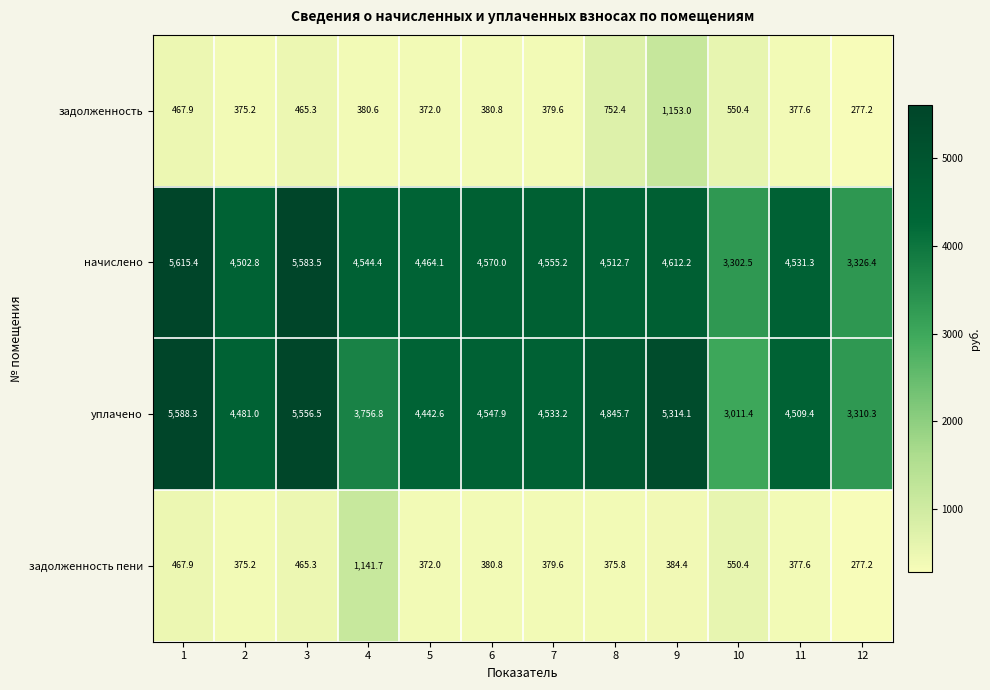

What value does the задолженность пени series have at 12?

277.2